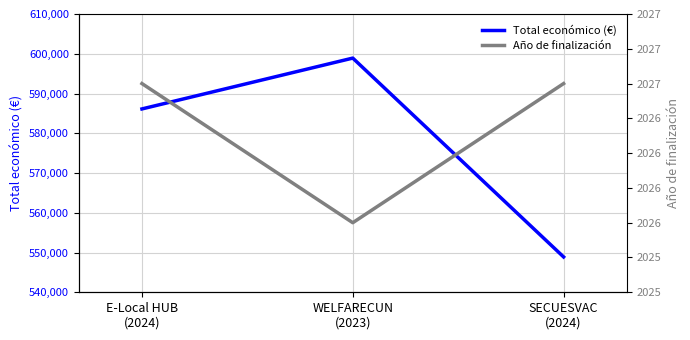

Reading left to right, extract all data points from this chart.

Total económico (€): E-Local HUB
(2024)=586120	WELFARECUN
(2023)=598909	SECUESVAC
(2024)=548889
Año de finalización: E-Local HUB
(2024)=2027	WELFARECUN
(2023)=2026	SECUESVAC
(2024)=2027